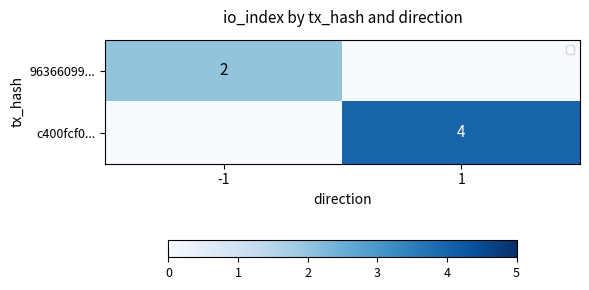

What is the difference between the c400fcf0... values at -1 and 1?

4